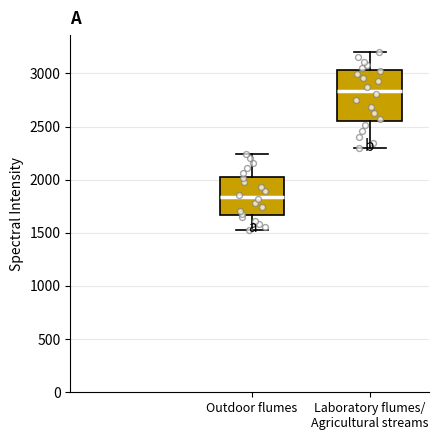

Comparing the boxes themselves (not the whiskers), which one is the tallest?

Laboratory flumes/ Agricultural streams